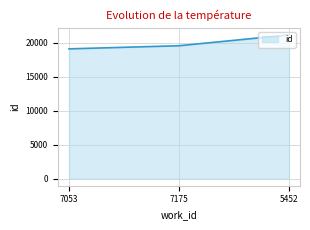

Count the values in the range 19065 to 21117.

3